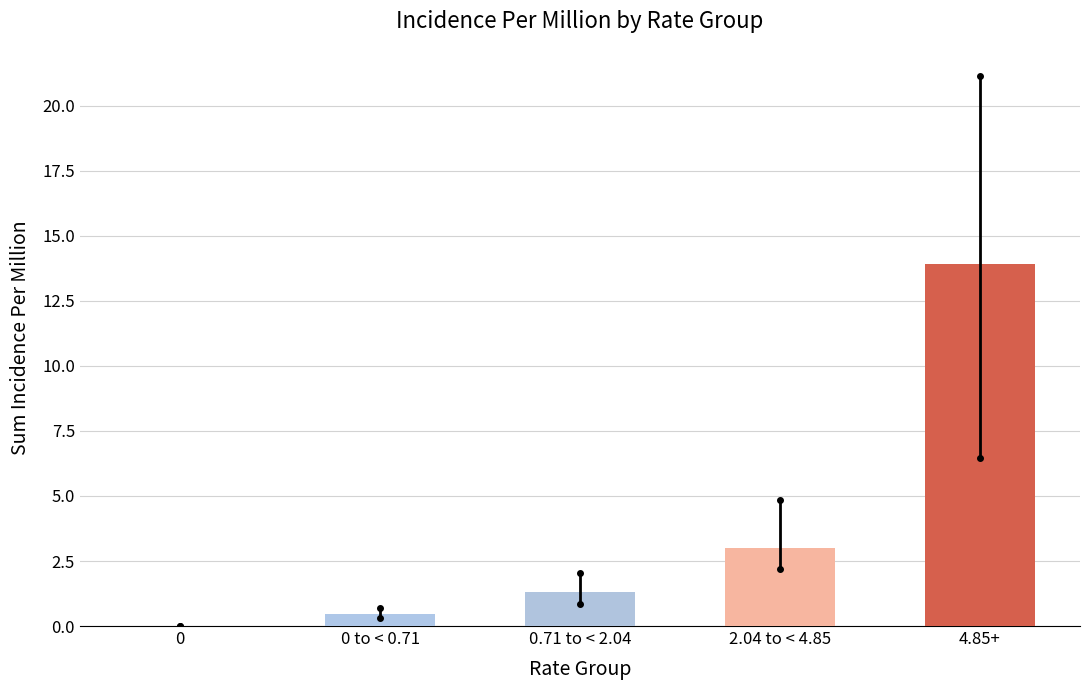

Reading left to right, extract all data points from this chart.

0=0.0	0 to < 0.71=0.5	0.71 to < 2.04=1.3	2.04 to < 4.85=3.0	4.85+=13.9